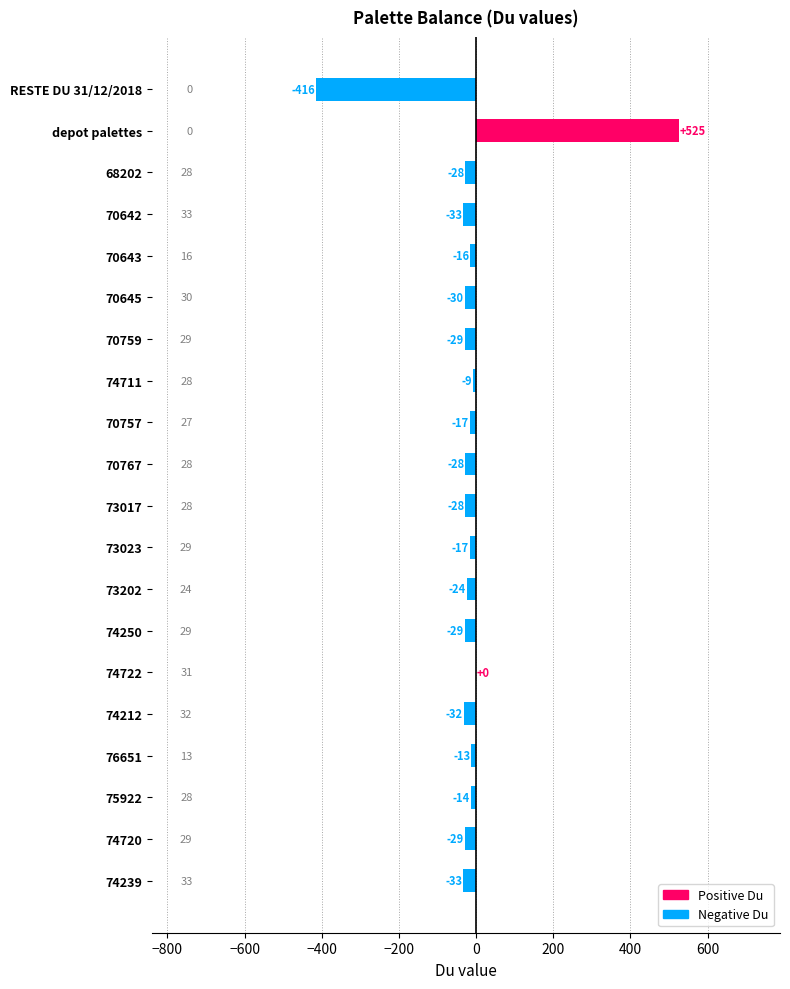

Which has a higher value, 74239 or RESTE DU 31/12/2018?

74239